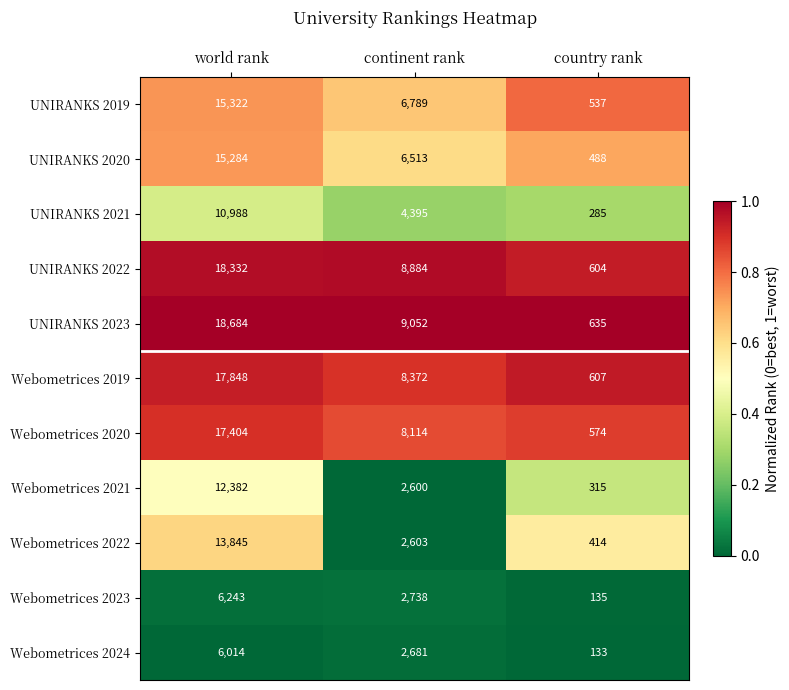

What is the difference between the highest and lowest values at world rank?

12670